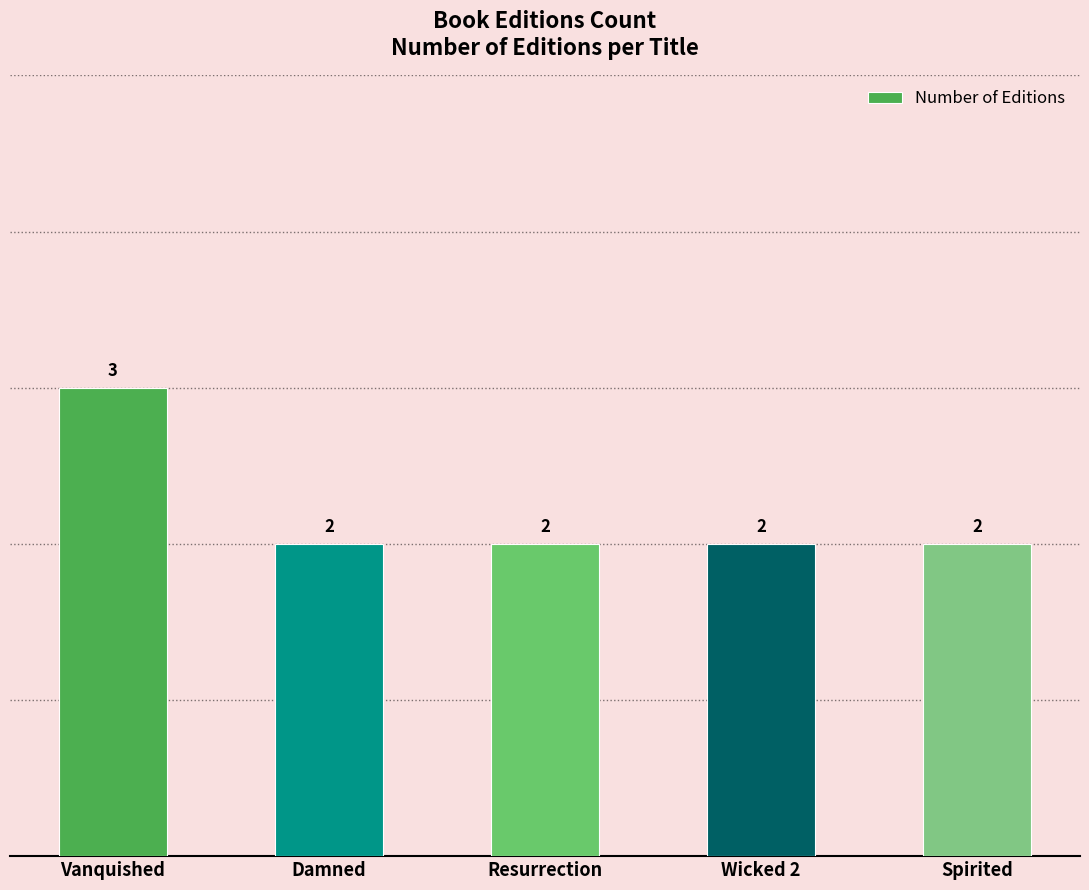

What is the smallest value displayed?

2